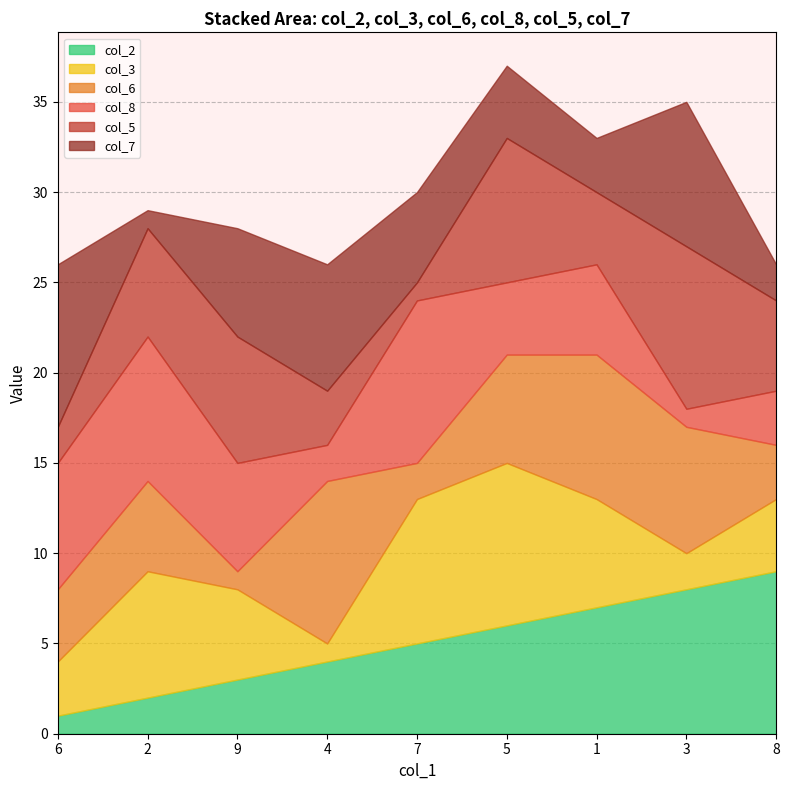

What is the difference between the second highest and minimum values in the col_7 series?

7